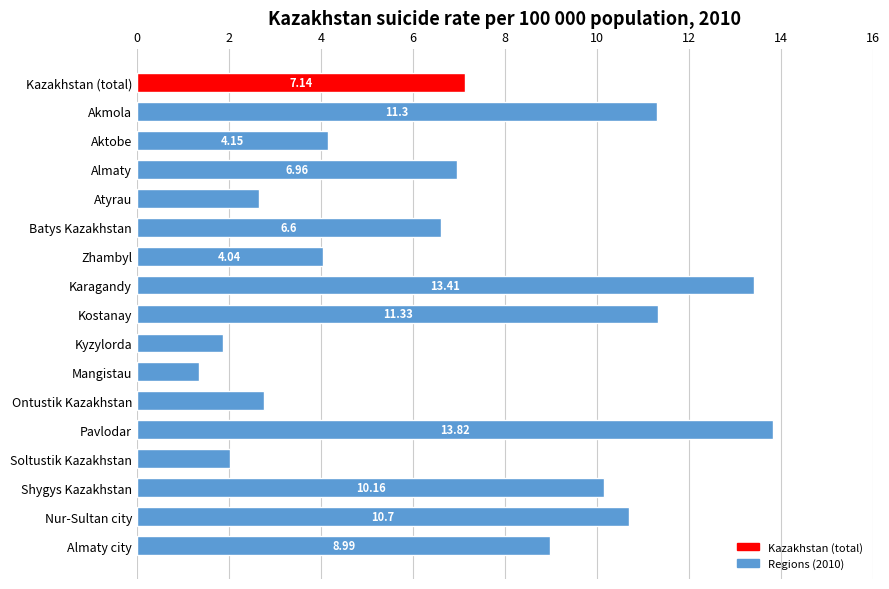

What is the sum of all values?

119.3